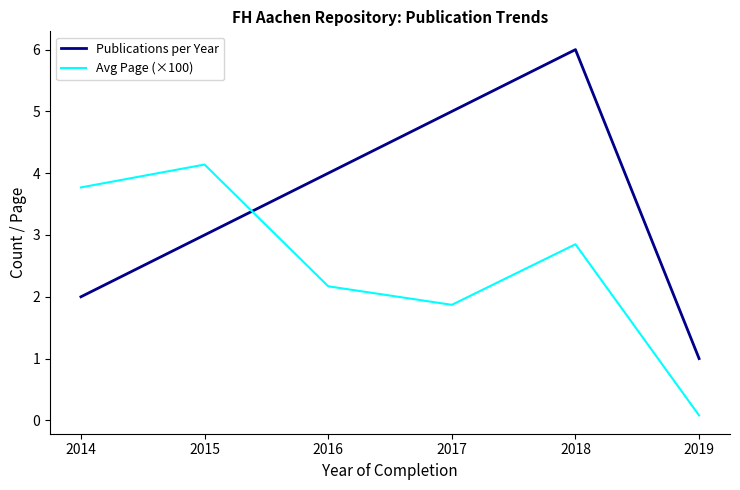

How many intersections are there between Publications per Year and Avg Page (×100)?

1